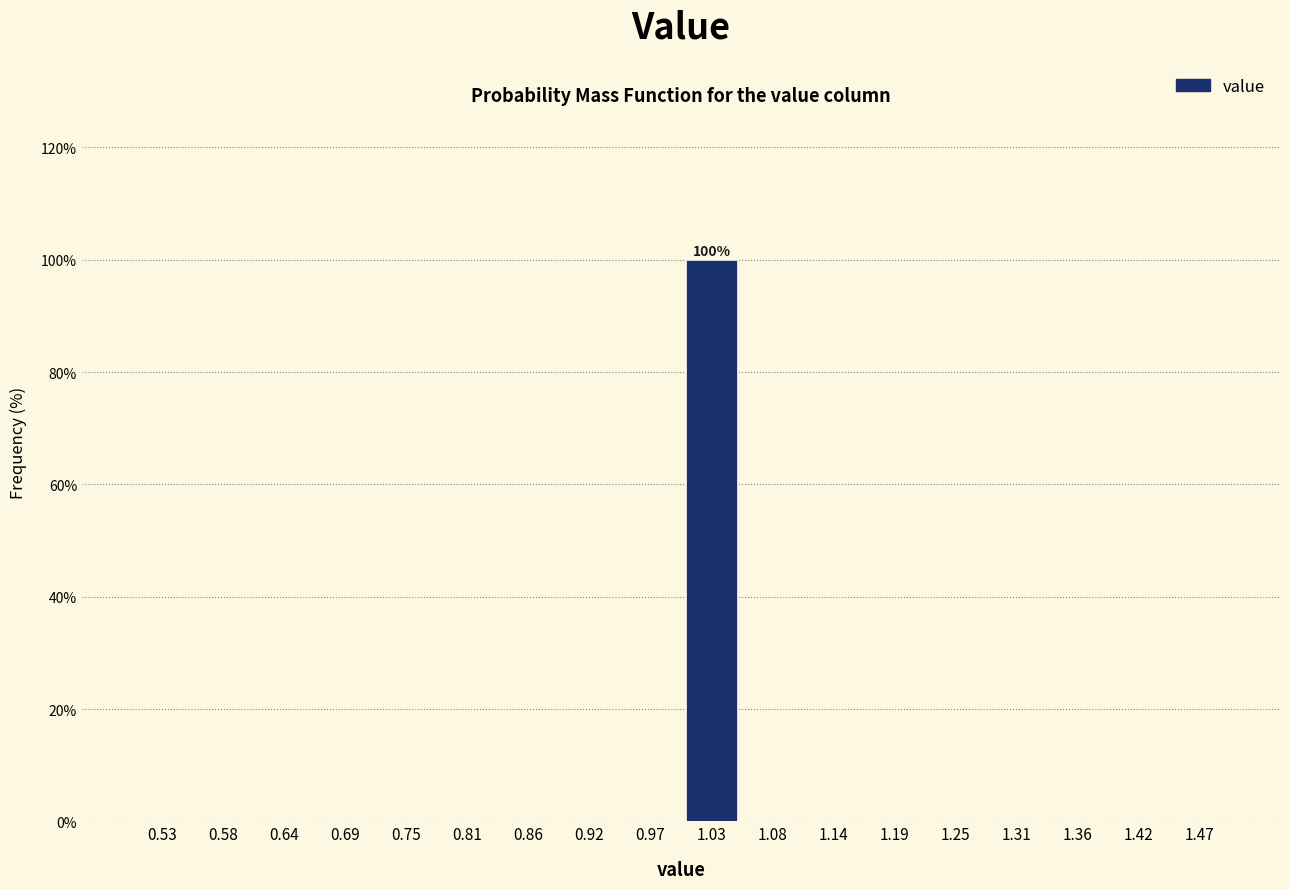

Which range on the x-axis has the tallest bar?

1.00 to 1.06